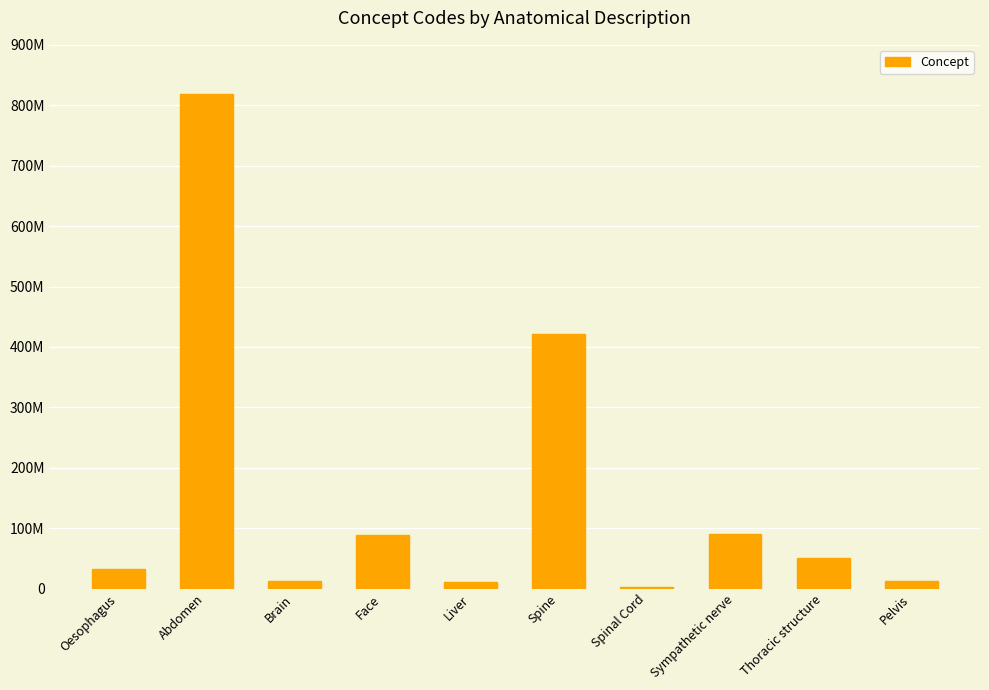

What is the difference between the values at Oesophagus and Spinal Cord?

30100994